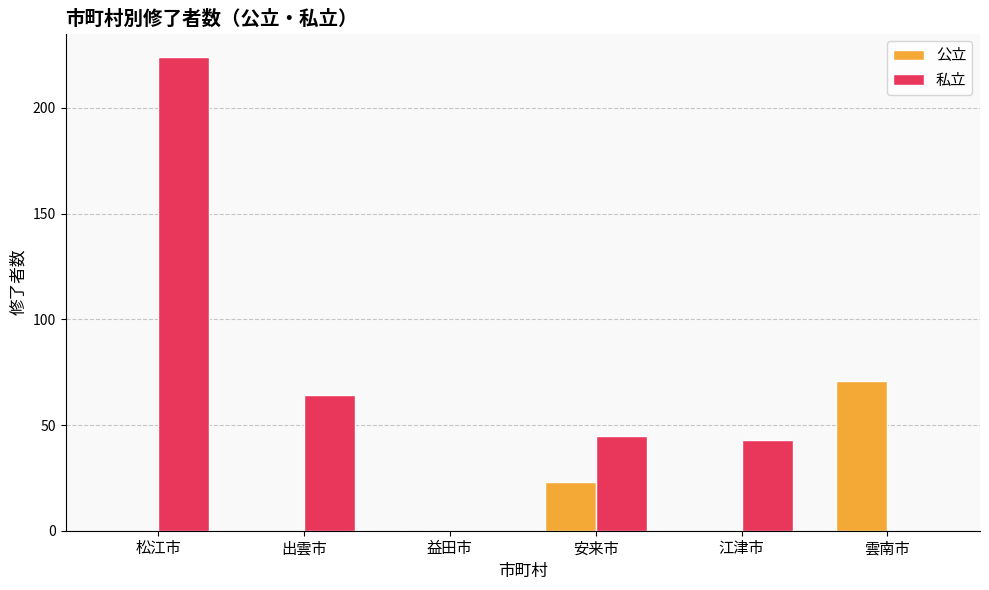

Where is 私立 nearest to the value 112?

出雲市